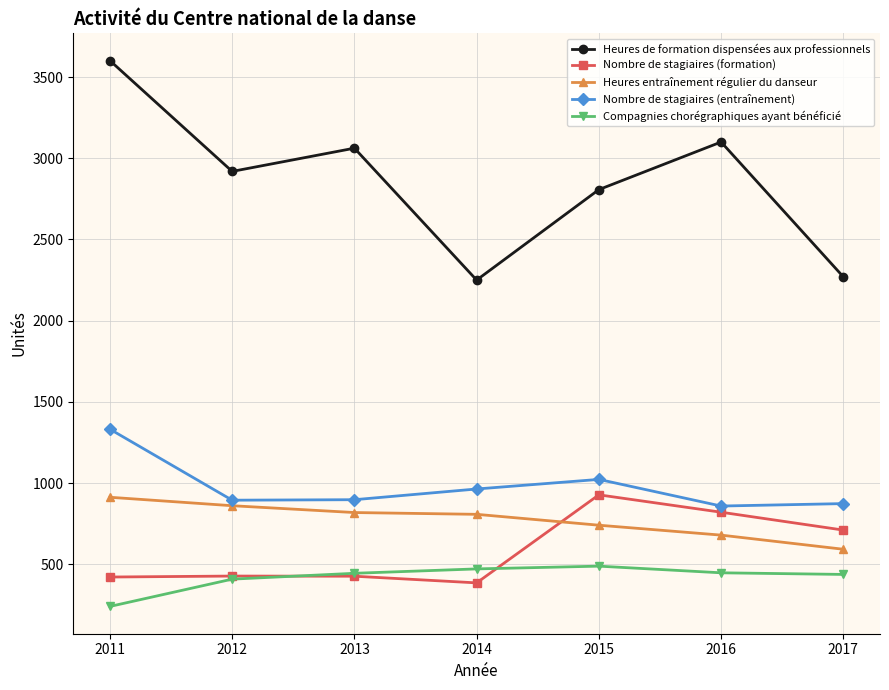

The Nombre de stagiaires (formation) series shows 386 at 2014. True or false?

True